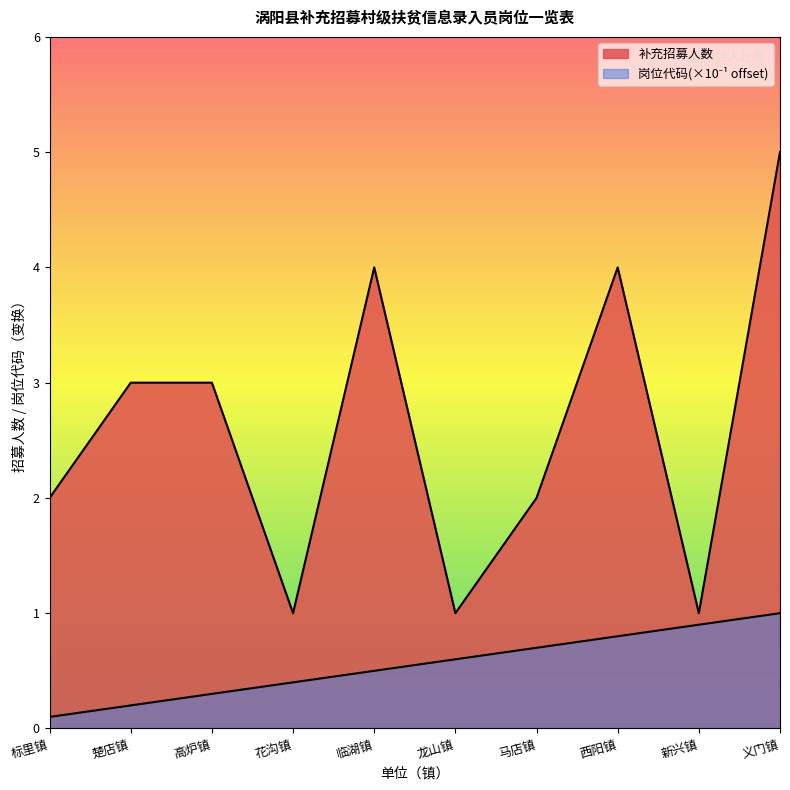

Rank the series at 新兴镇 from highest to lowest value.

补充招募人数, 岗位代码